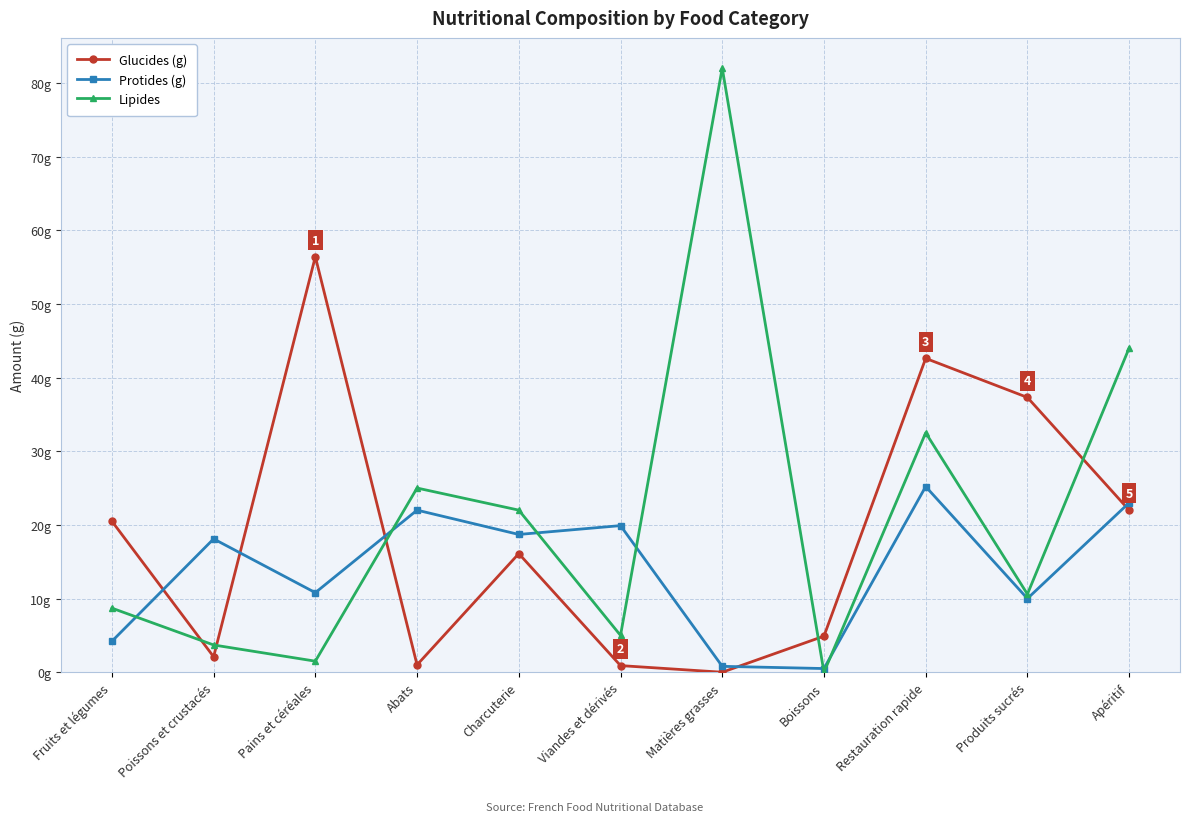

At which category is the sum across all series the highest?

Restauration rapide